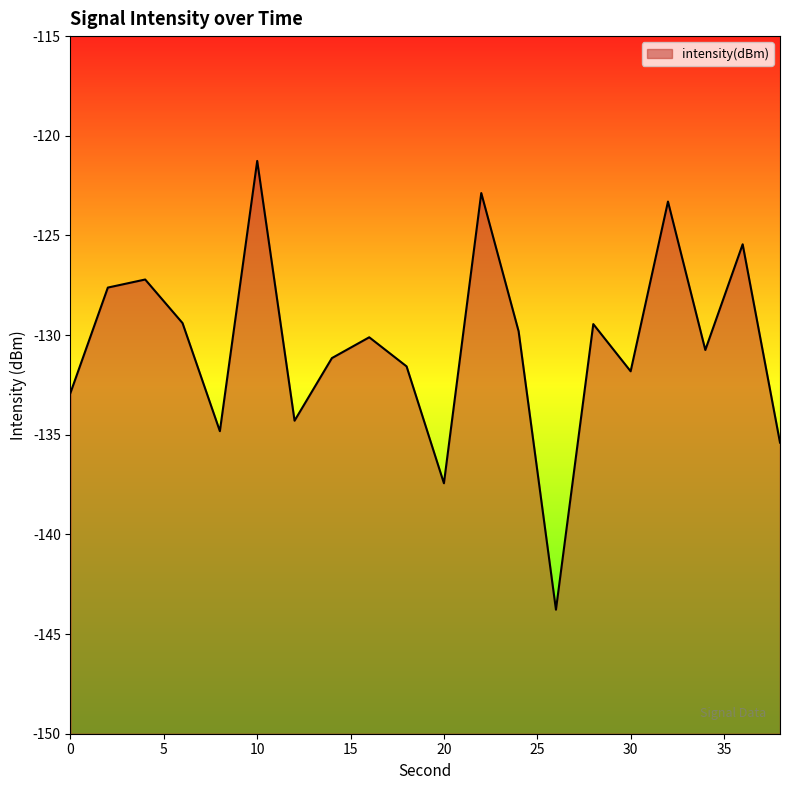

Reading right to left, extract all data points from this chart.

-135.4	-125.4	-130.7	-123.3	-131.8	-129.4	-143.8	-129.8	-122.9	-137.4	-131.6	-130.1	-131.2	-134.3	-121.3	-134.8	-129.4	-127.2	-127.6	-132.9